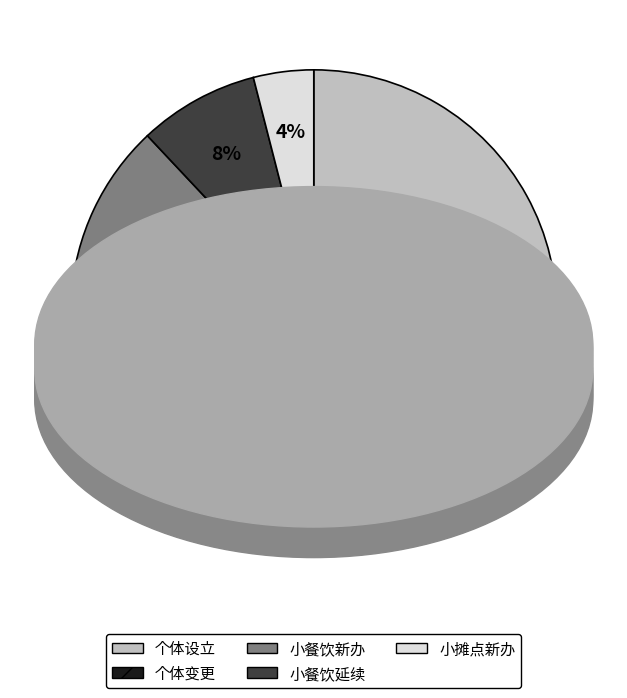

Which has a higher value, 个体设立 or 小餐饮新办?

个体设立